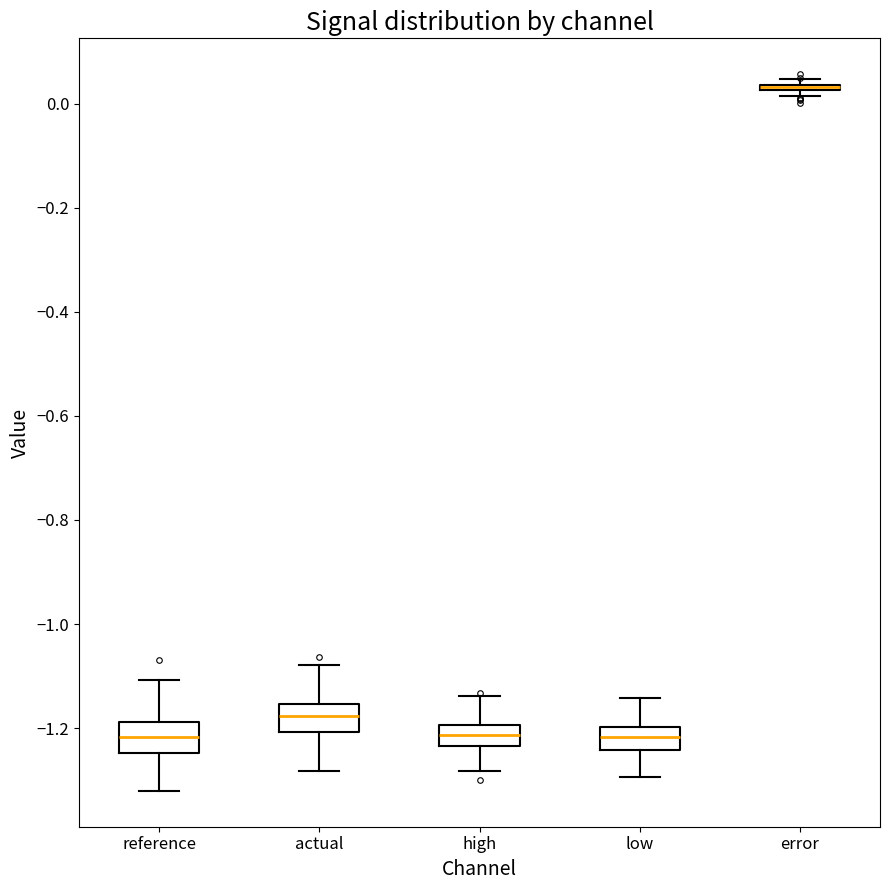

Reading left to right, transcribe this box plot: for each box, give where its median line is, the range the box spans, and where its two whiskers end, as read against the y-axis. The values are not printed on the chart, so give them approximately, as read against the axis.

reference: median -1.22, box -1.24 to -1.18, whiskers -1.32 to -1.10
actual: median -1.18, box -1.20 to -1.16, whiskers -1.28 to -1.08
high: median -1.22, box -1.24 to -1.20, whiskers -1.28 to -1.14
low: median -1.22, box -1.24 to -1.20, whiskers -1.30 to -1.14
error: box collapsed to a line at 0.04, whiskers 0.02 to 0.04